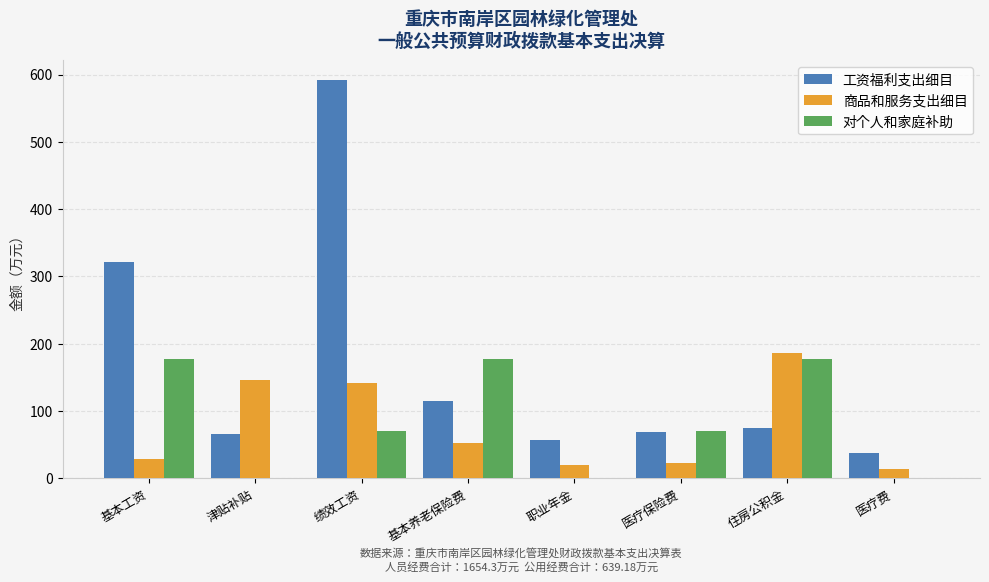

Which series changed the most between 基本工资 and 基本养老保险费?

工资福利支出细目